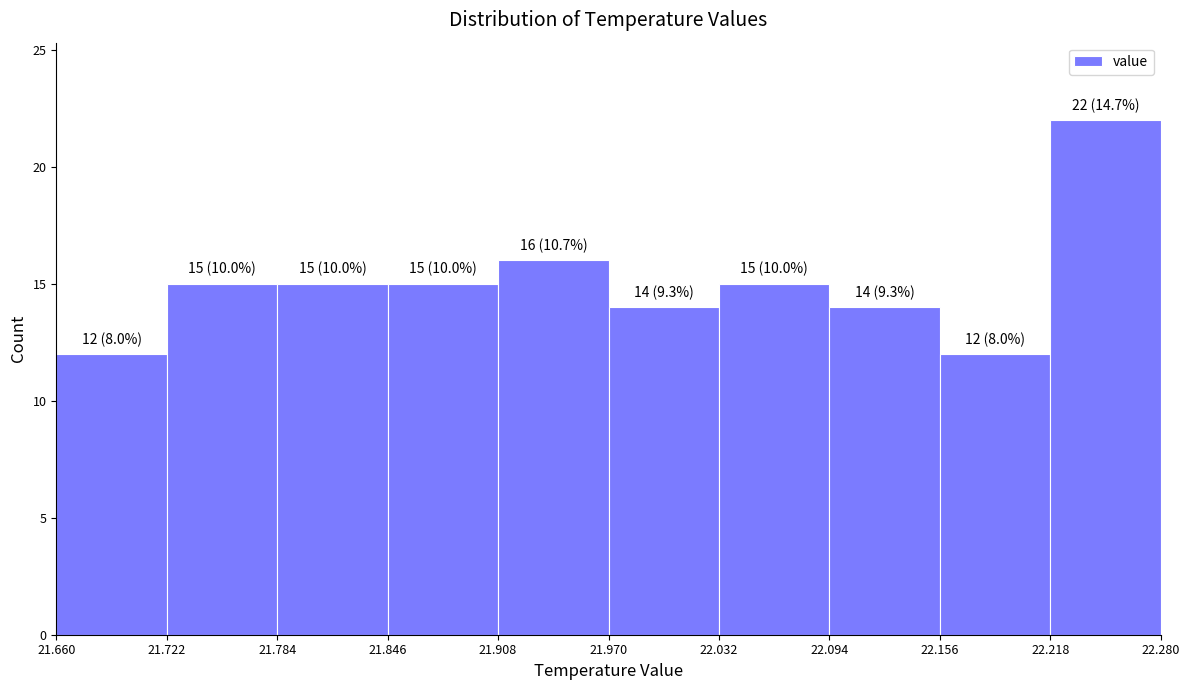

Which range on the x-axis has the tallest bar?

22.218 to 22.280